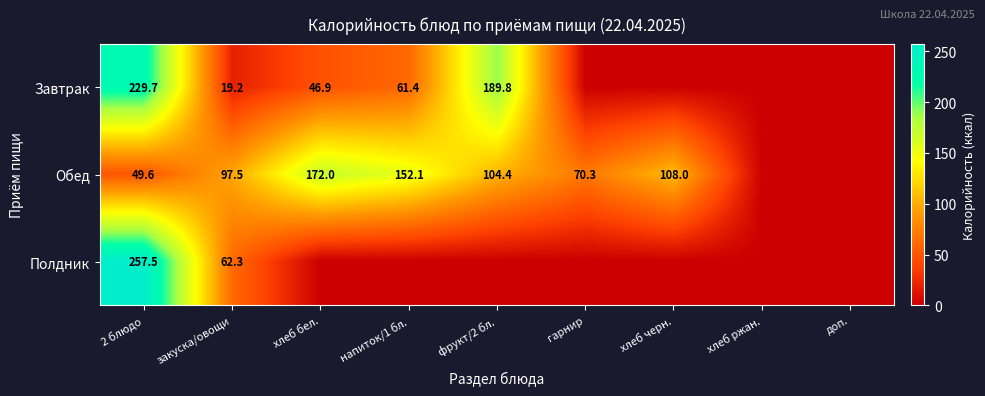

Is the value of Обед at хлеб черн. greater than the value of Завтрак at закуска/овощи?

Yes